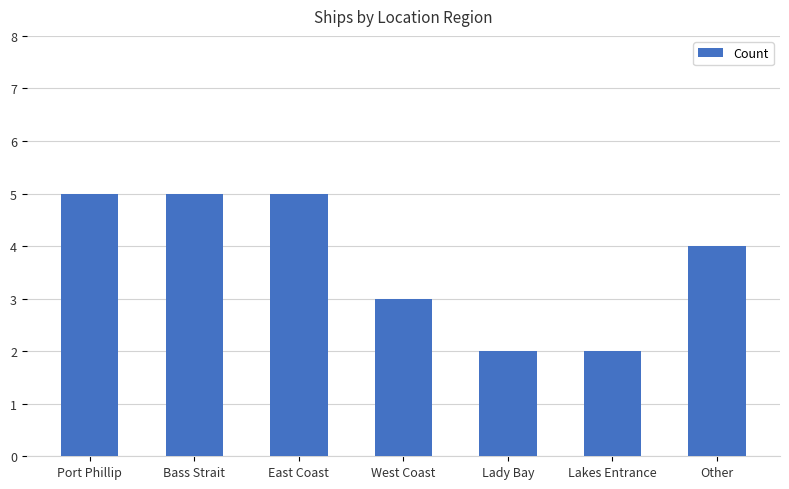

Reading left to right, what are all the values shown in this chart?

5	5	5	3	2	2	4